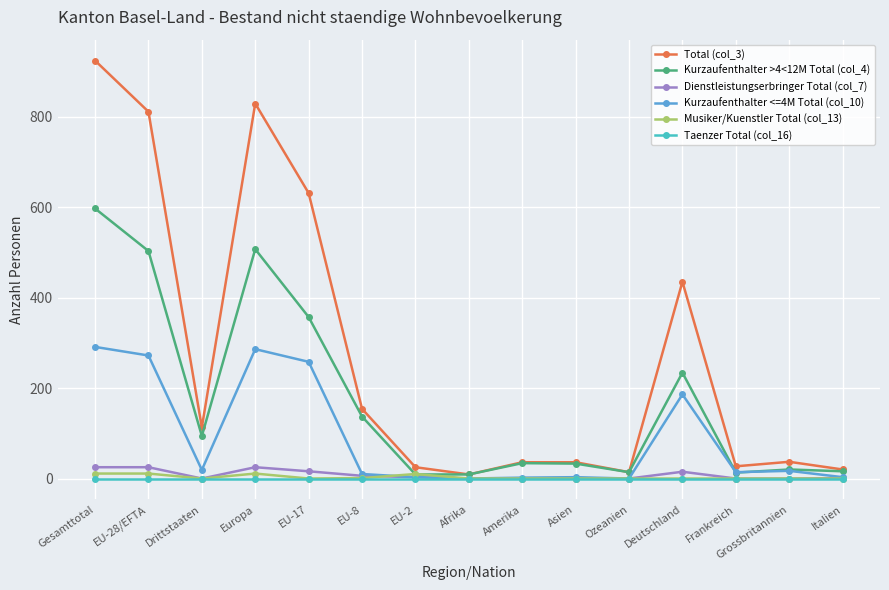

True or false: Kurzaufenthalter >4<12M Total (col_4) has more than 2 interior local peaks.

True